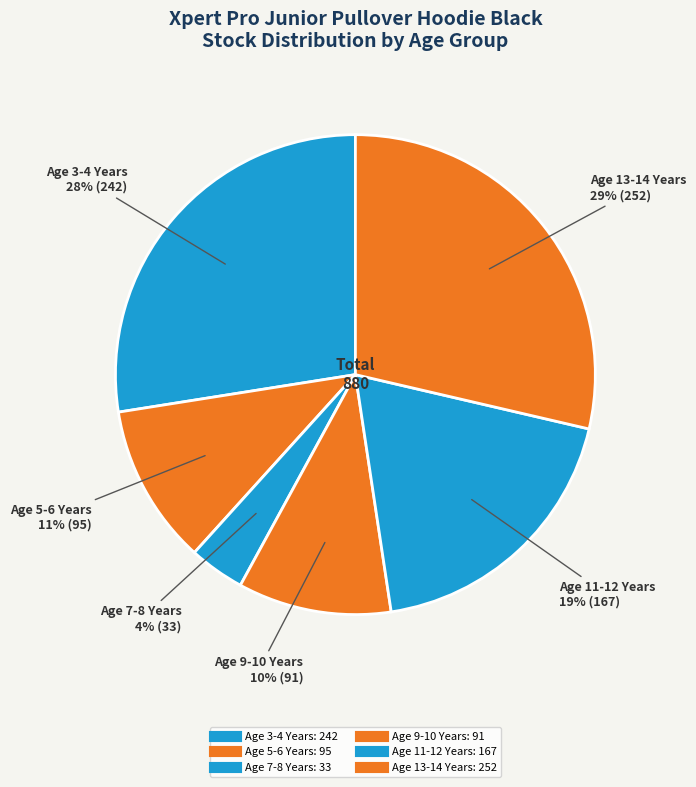

How many slices are in this pie chart?

6